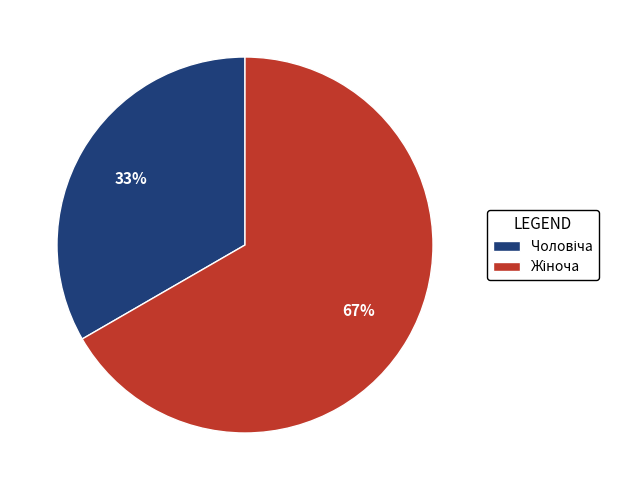

To the nearest percent, what is the average slice percentage?

50%